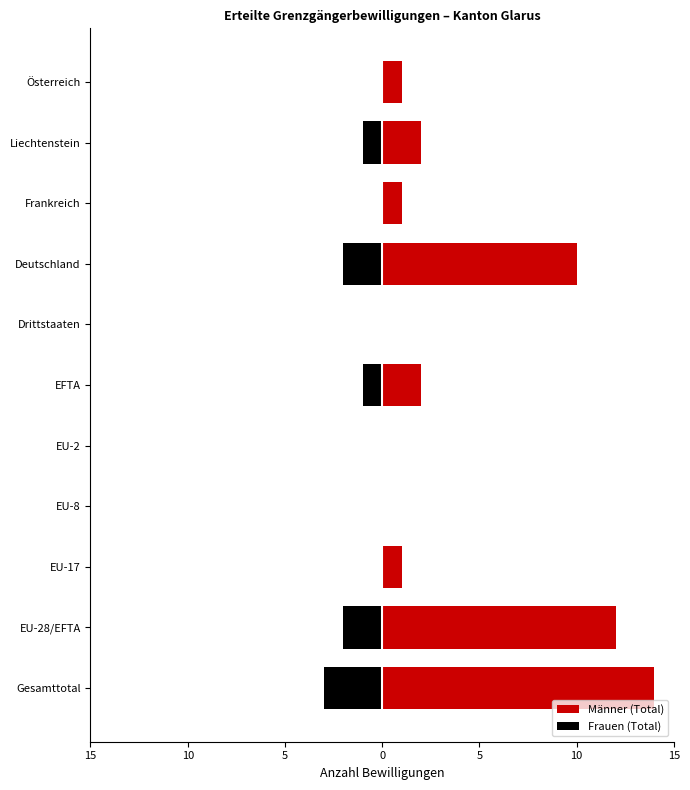

How many bars are there in each group?

2